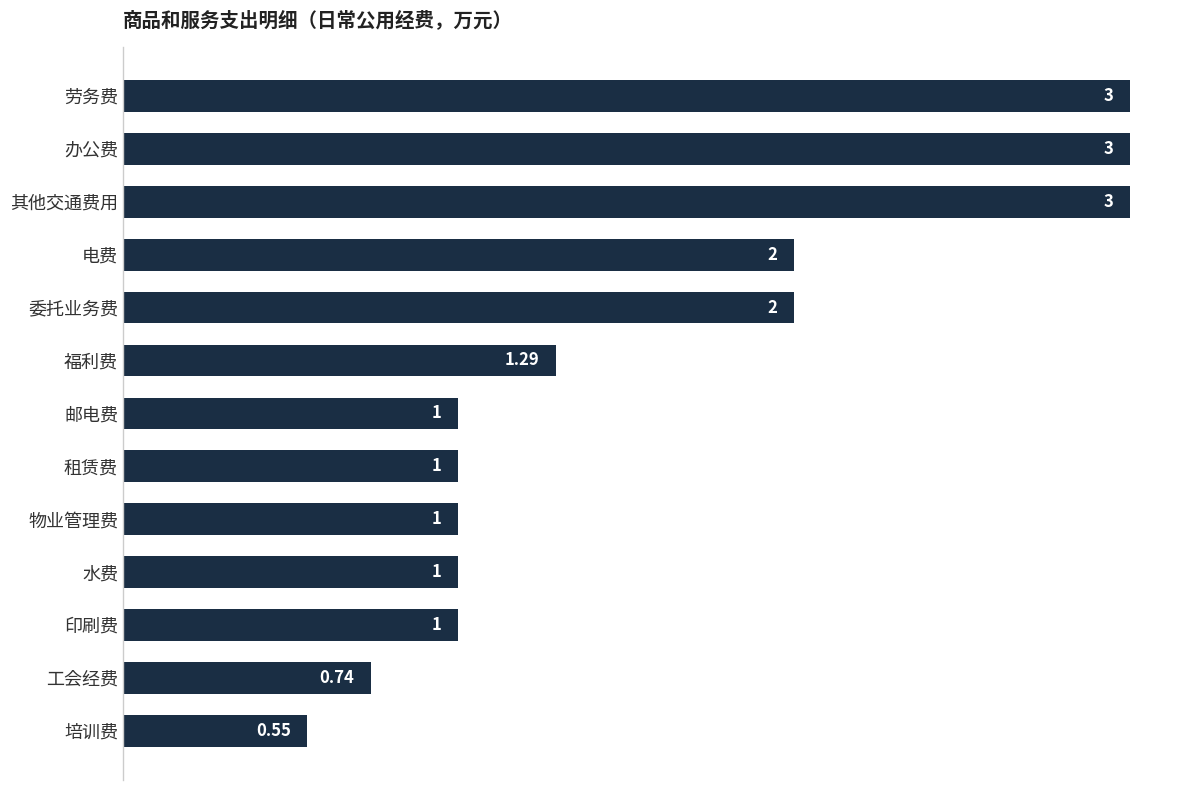

What is the change in value from 委托业务费 to 邮电费?

-1.0